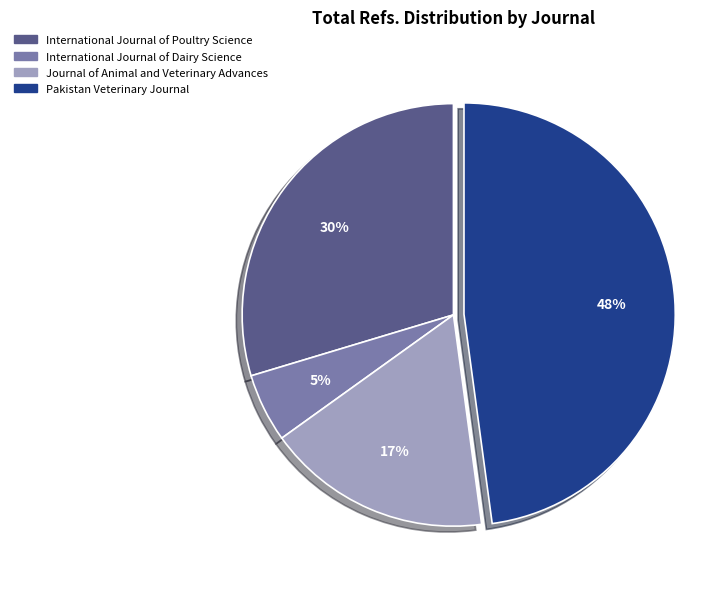

Between Pakistan Veterinary Journal and Journal of Animal and Veterinary Advances, which is larger?

Pakistan Veterinary Journal